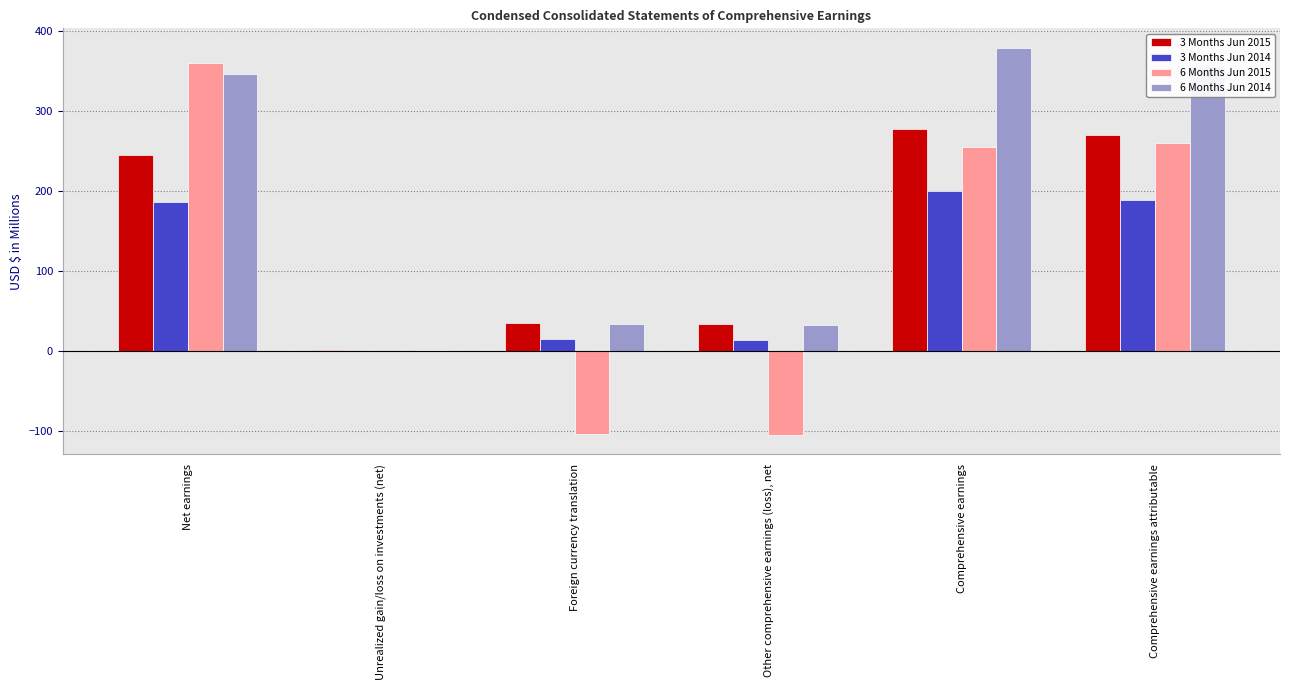

What is the highest value of the 3 Months Jun 2014 series?

199.0